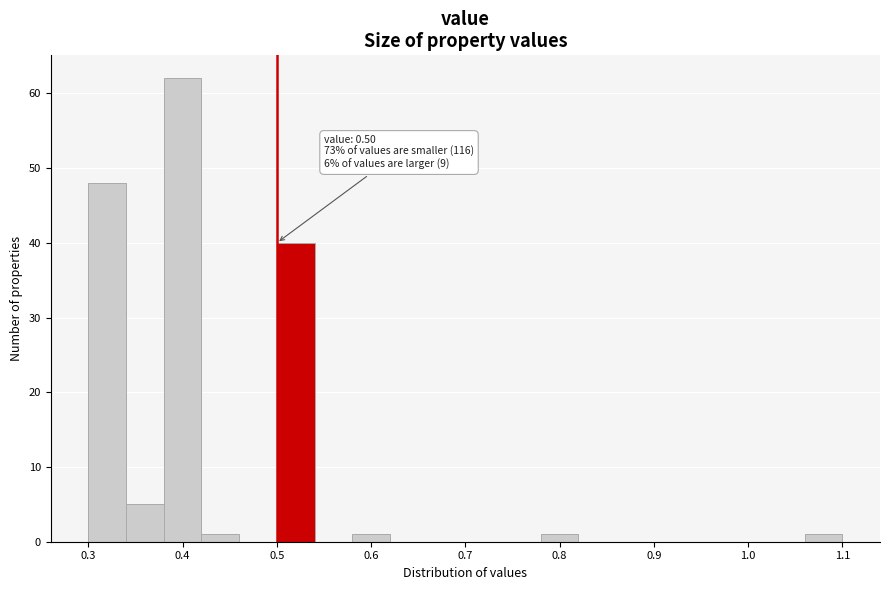

Over which range of the x-axis is the bar tallest?

0.38 to 0.42